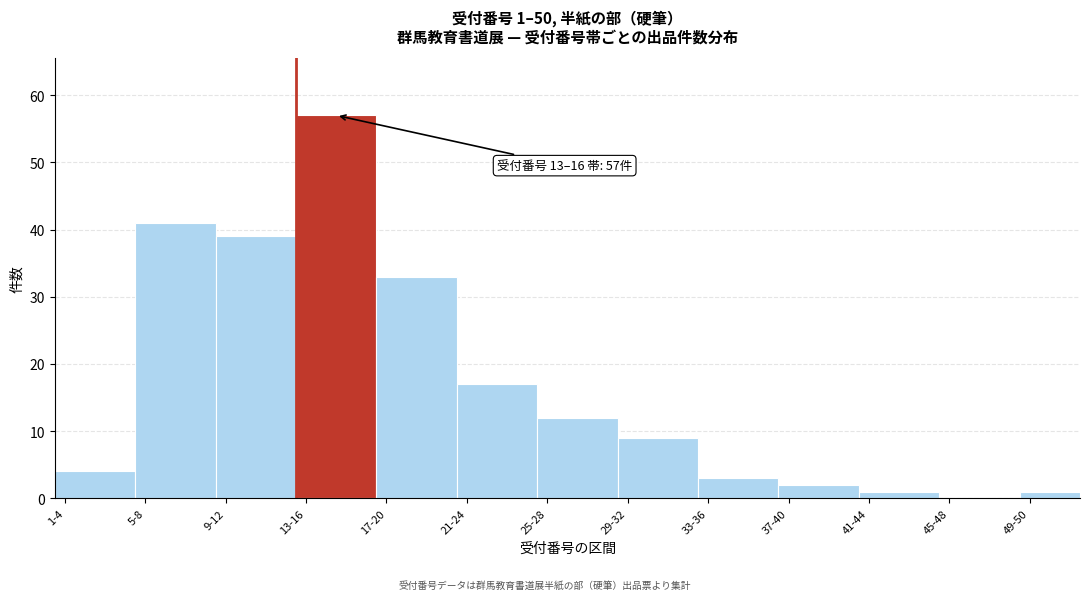

Reading left to right, list all the values displayed in this chart.

1-4=4	5-8=41	9-12=39	13-16=57	17-20=33	21-24=17	25-28=12	29-32=9	33-36=3	37-40=2	41-44=1	45-48=0	49-50=1